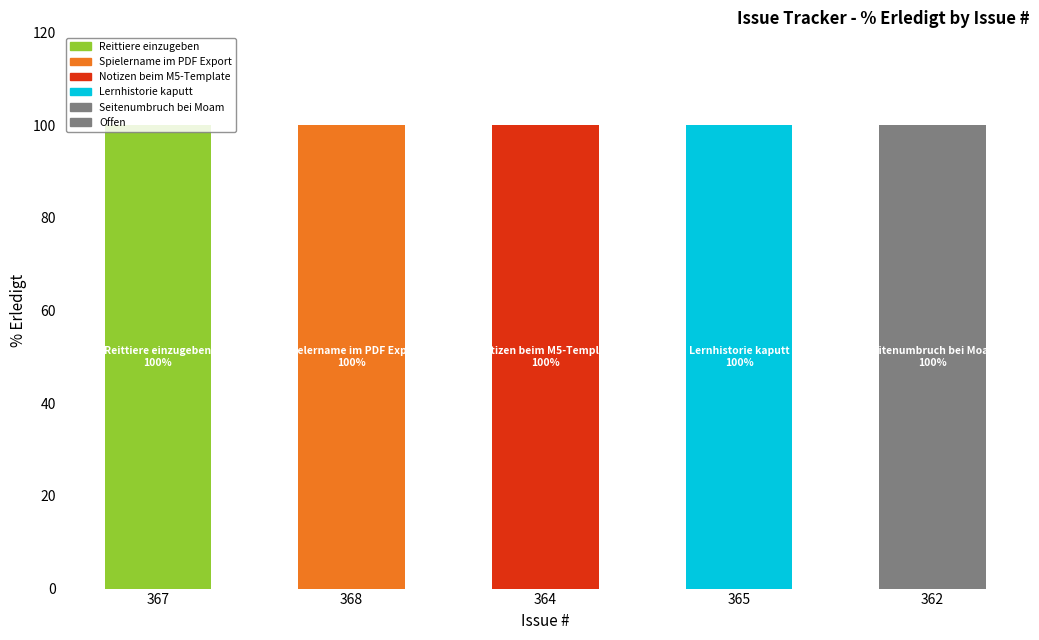

Which has a higher value, 367 or 368?

367